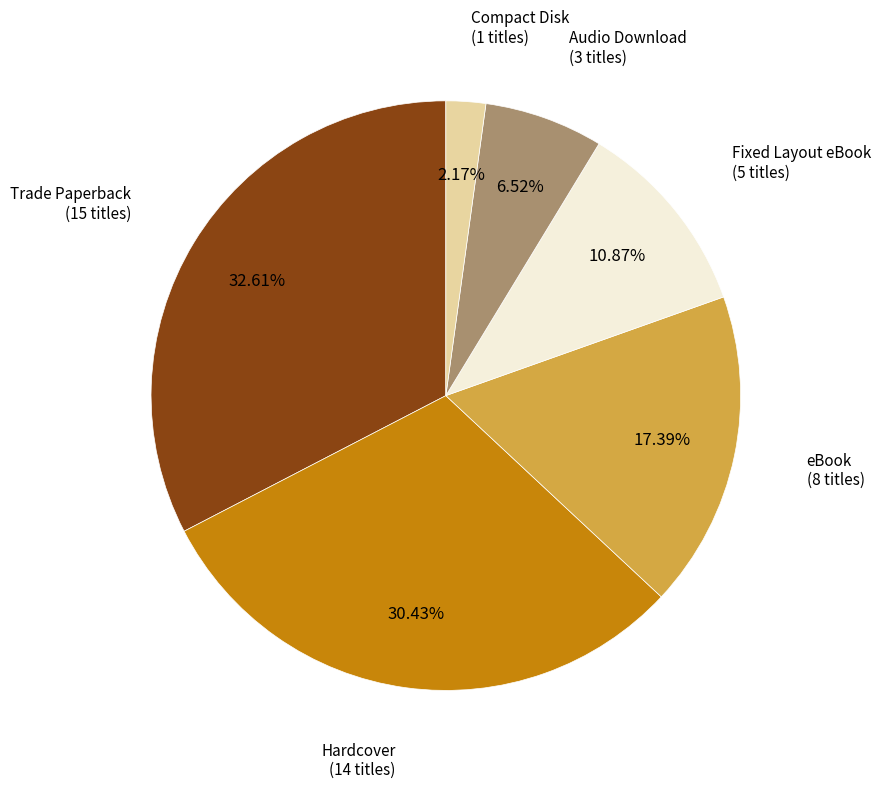

How many slices are in this pie chart?

6